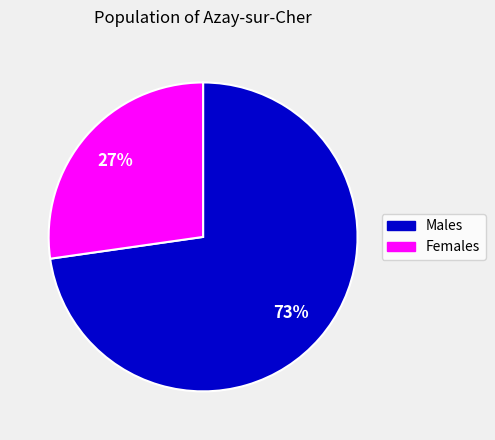

How many slices are in this pie chart?

2